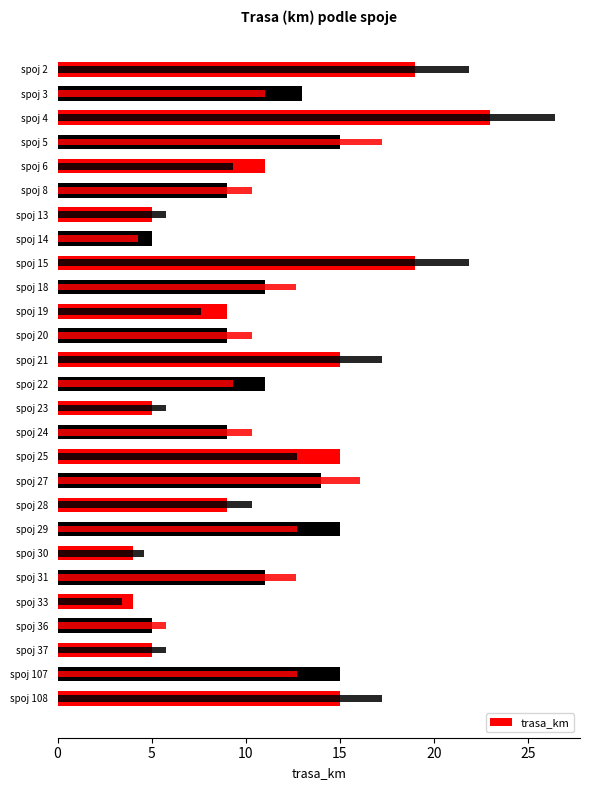

How many bars are there in total?

27